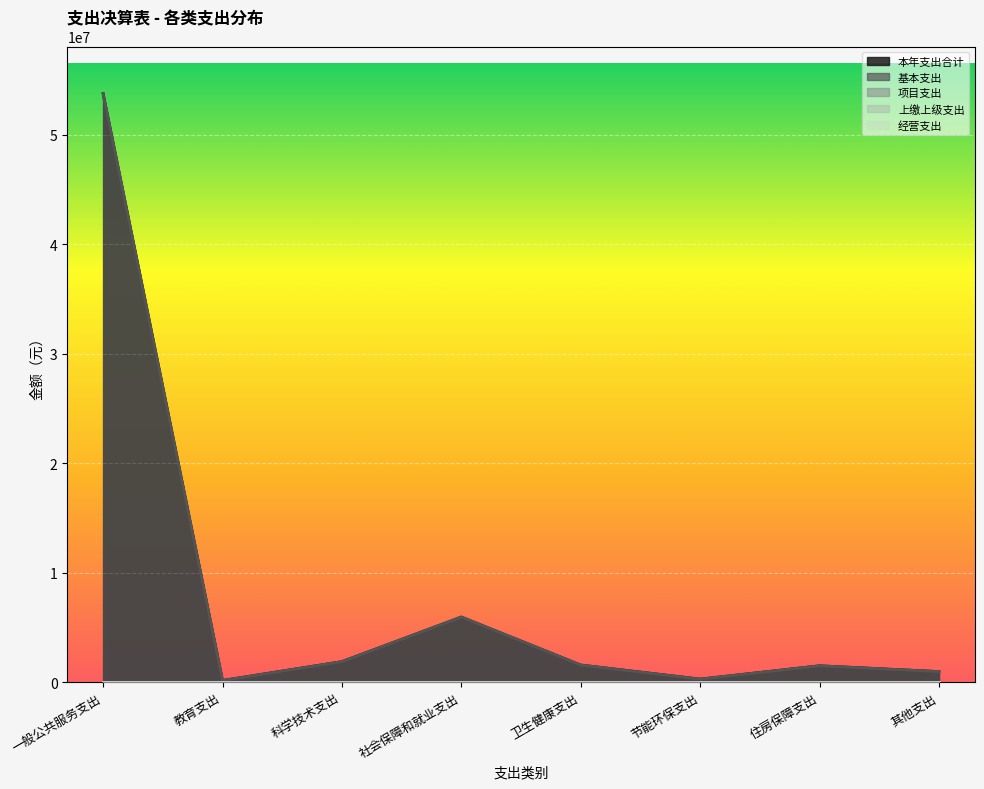

What is the total value across all series at 社会保障和就业支出?

11912233.4